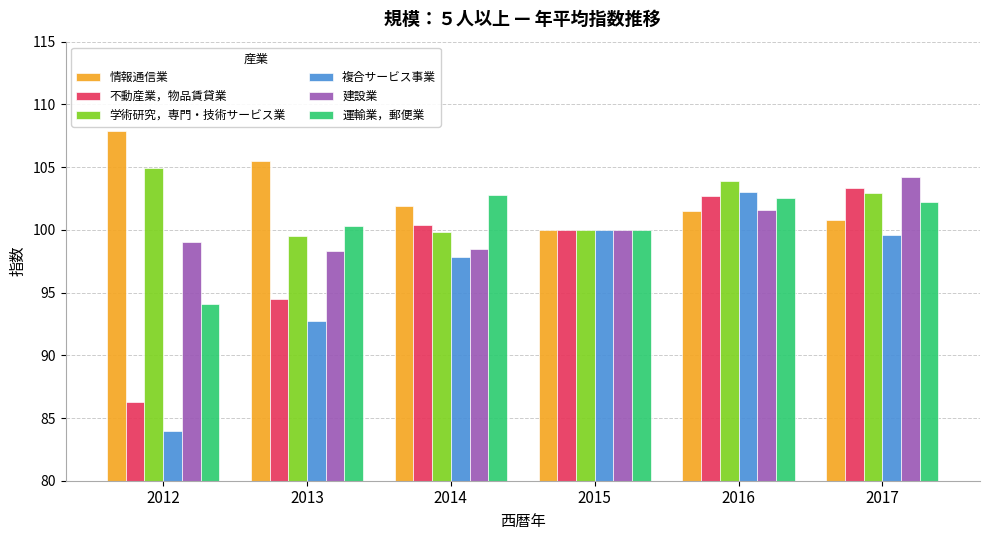

The value of 学術研究，専門・技術サービス業 at 2012 is 104.9. True or false?

True